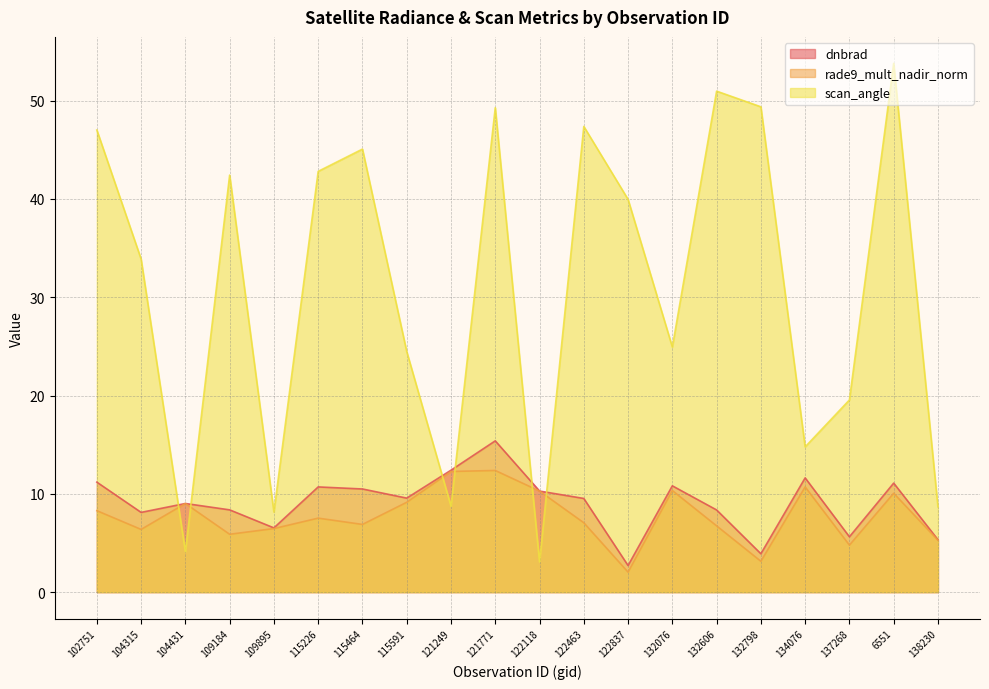

Reading right to left, list all the values displayed in this chart.

dnbrad: 5.3	11.1	5.6	11.6	3.9	8.4	10.8	2.7	9.5	10.3	15.4	12.4	9.6	10.5	10.7	6.5	8.4	9.0	8.1	11.2
rade9_mult_nadir_norm: 5.3	10.1	4.8	10.7	3.1	6.7	10.3	2.0	7.1	10.3	12.4	12.3	9.1	6.9	7.5	6.5	5.9	9.0	6.4	8.3
scan_angle: 8.7	53.8	19.5	14.8	49.4	51.0	24.9	39.9	47.4	3.1	49.3	8.7	24.5	45.1	42.8	8.1	42.4	4.1	33.9	47.0